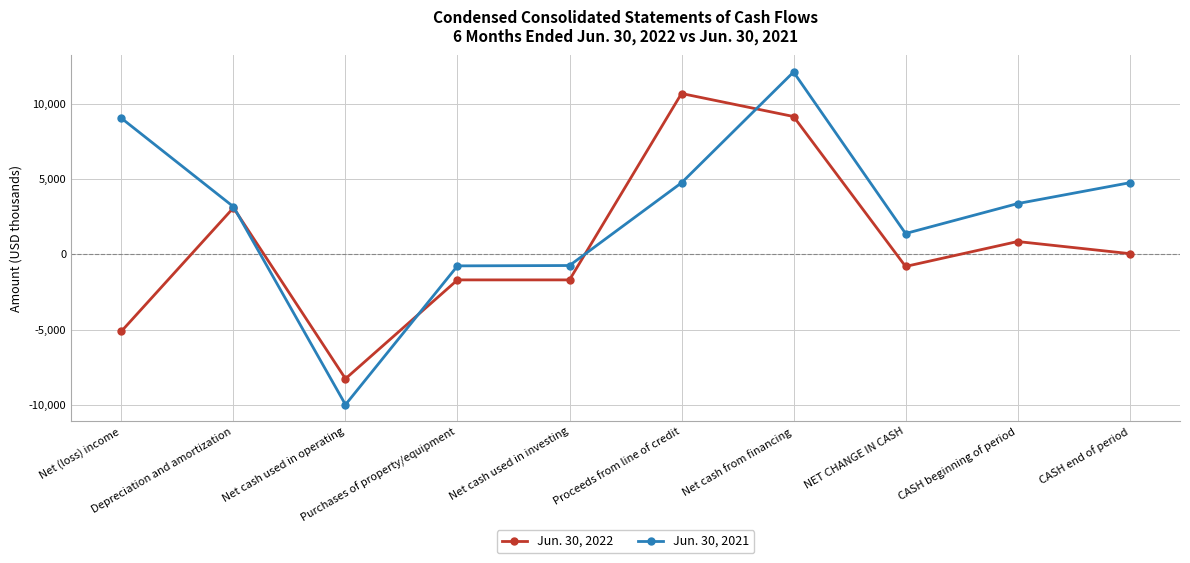

Which series has the widest spread of values?

Jun. 30, 2021